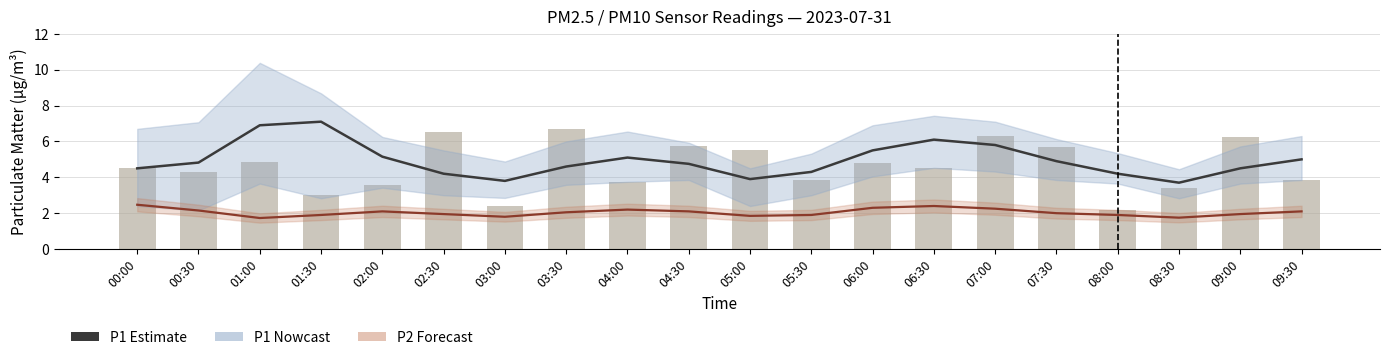

How many values in the P1 Raw series are below 4?

8